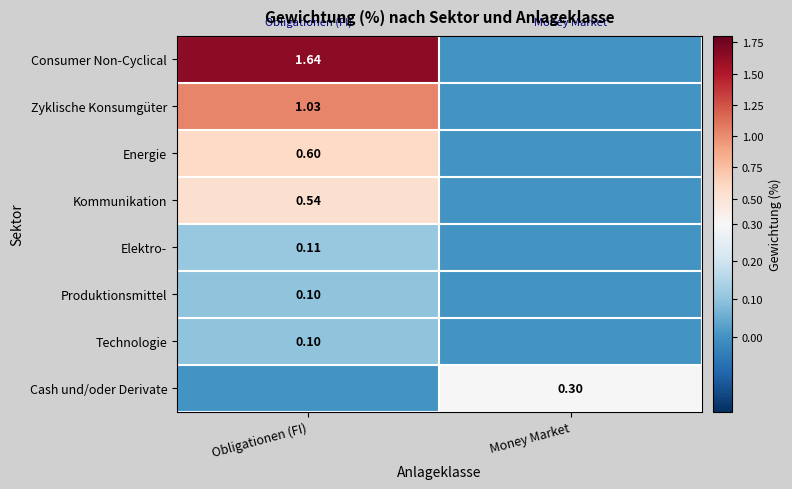

At which category is the sum across all series the highest?

Obligationen (FI)